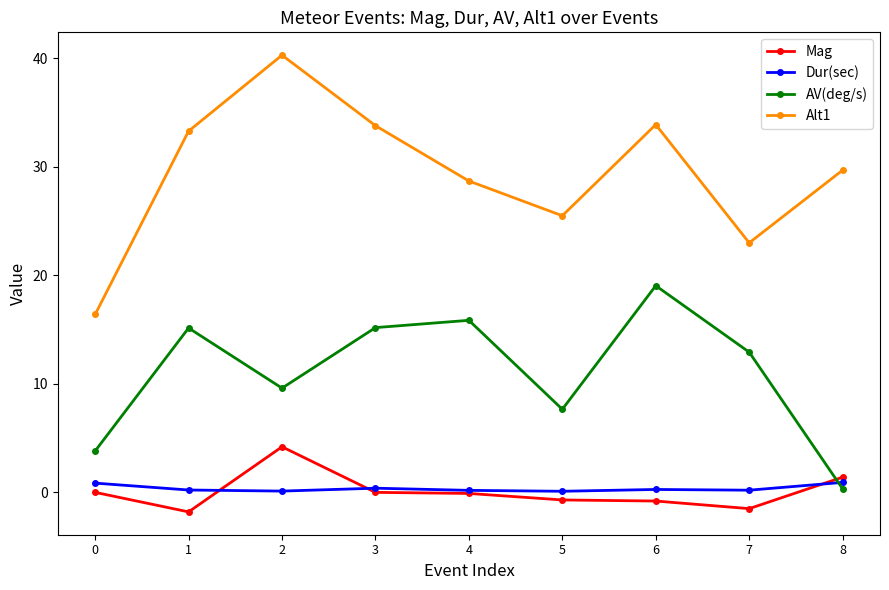

Which series has the largest range (max minus min)?

Alt1